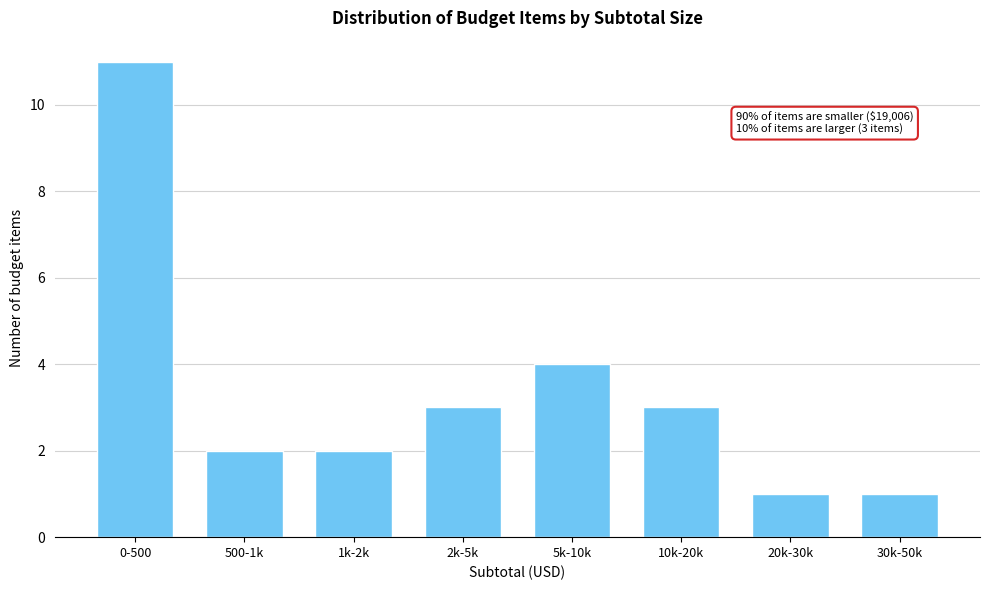

Reading right to left, extract all data points from this chart.

1	1	3	4	3	2	2	11